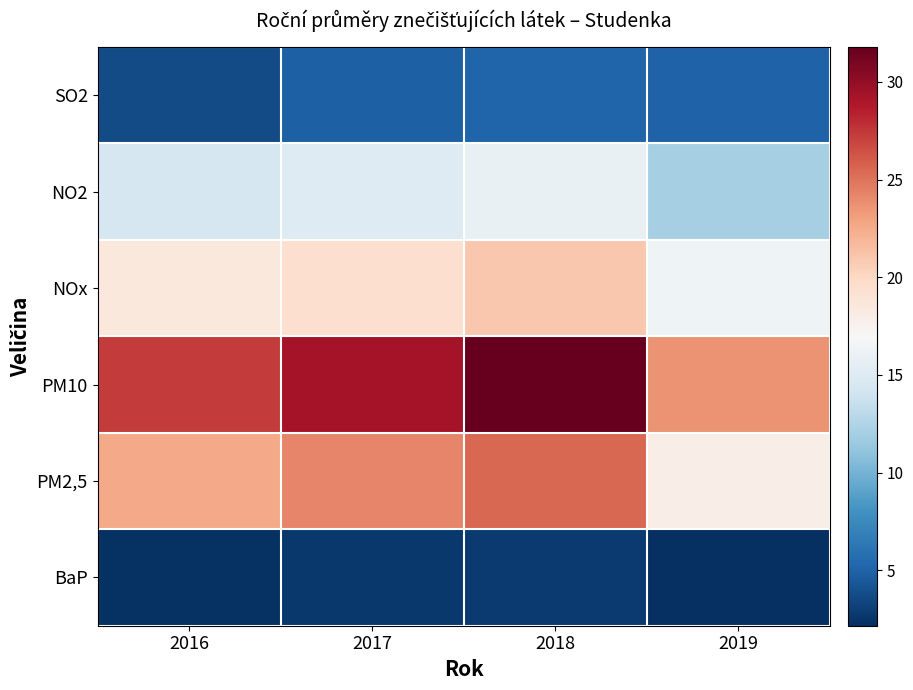

What is the total value across all series at 2018?

102.1